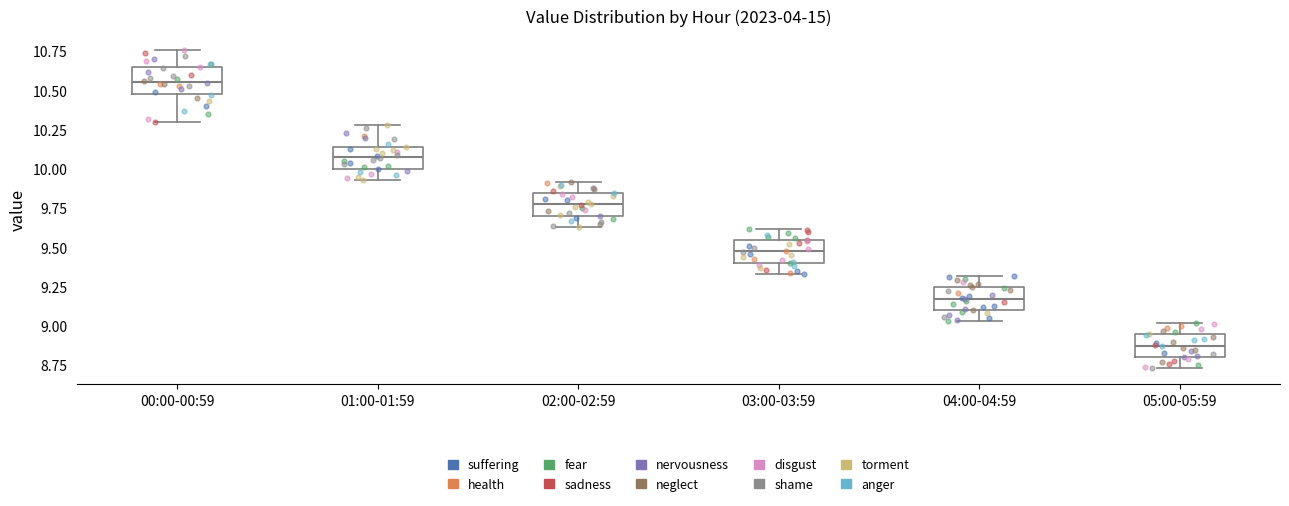

Where does the upper whisker of the box for 02:00-02:59 end on the y-axis? The values are not printed on the chart, so give them approximately, as read against the axis.

9.90